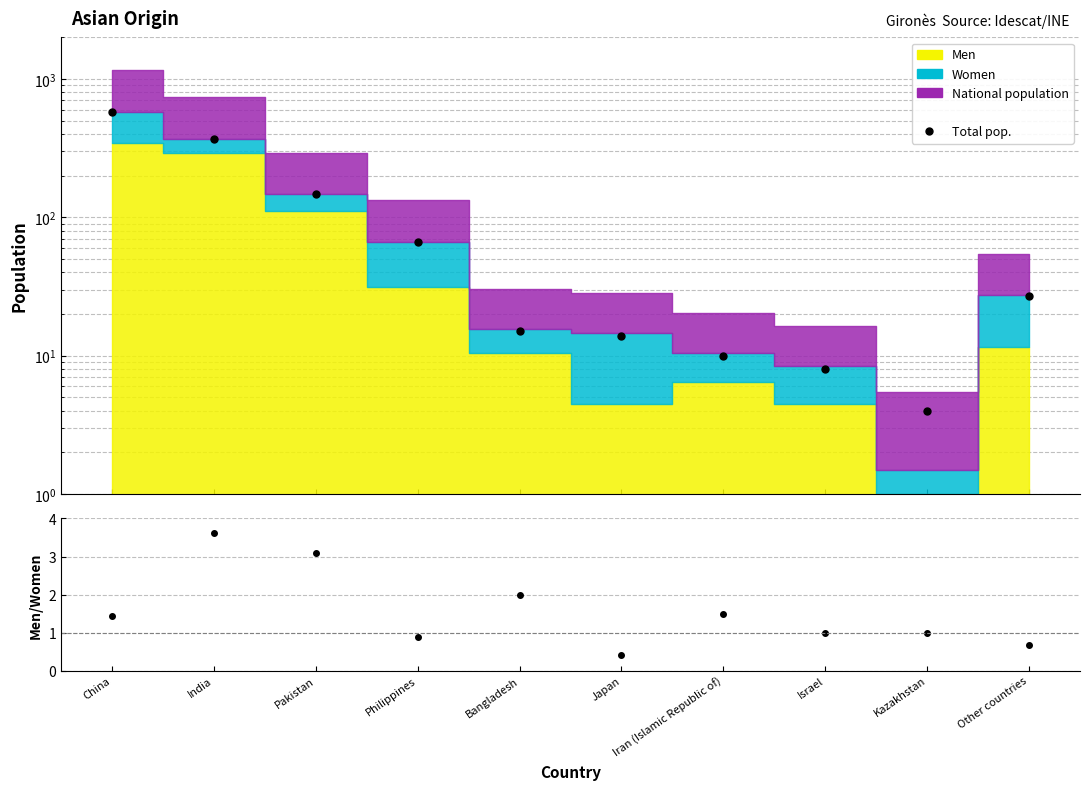

What is the difference between the Men/Women ratio values at Japan and Pakistan?

2.7